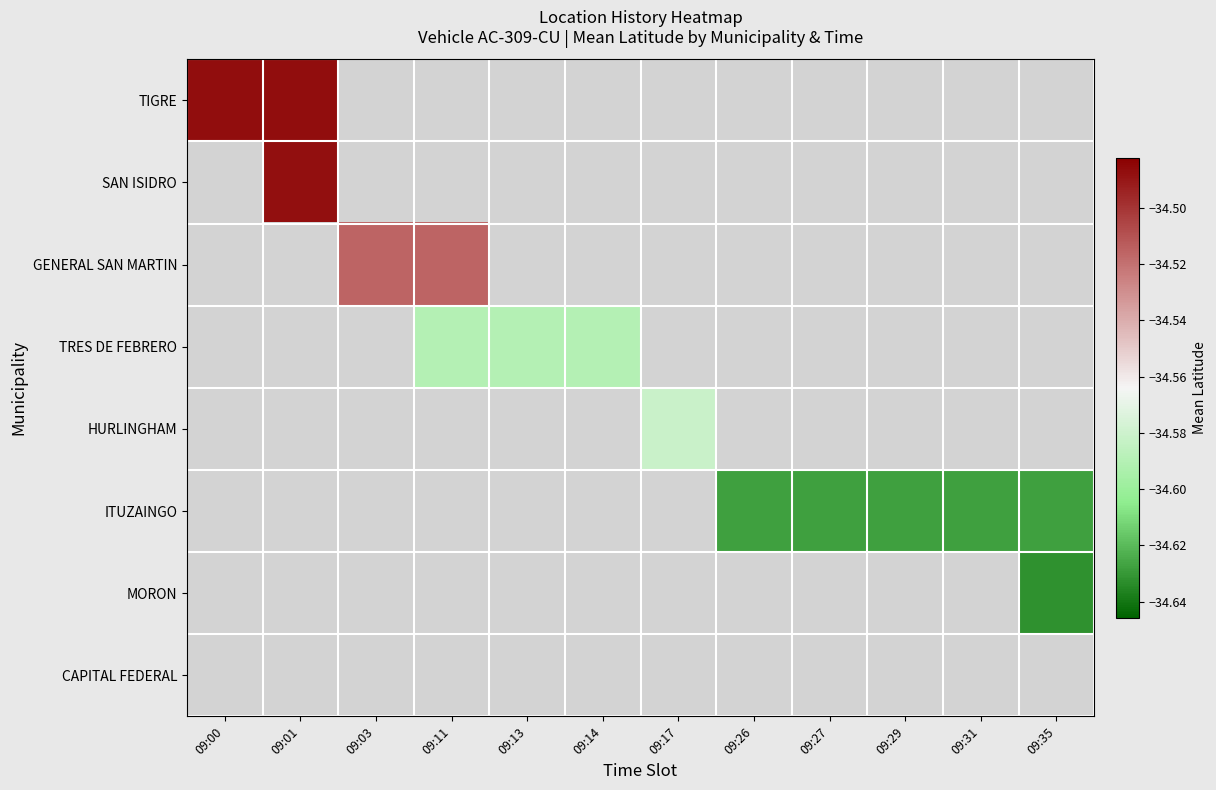

How many categories are shown in the chart?

12